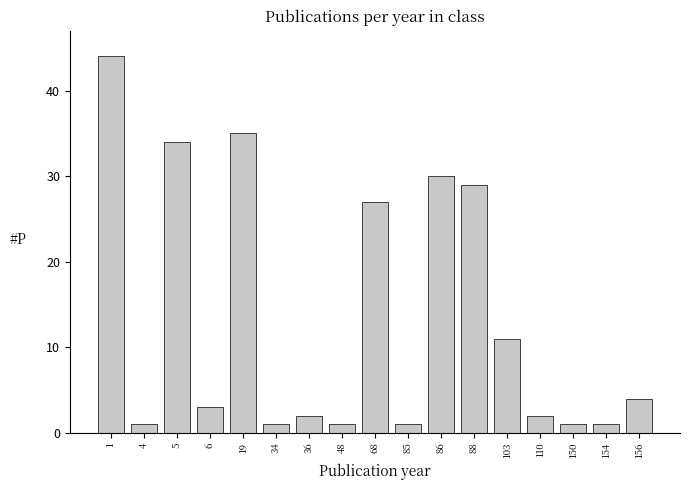

Reading left to right, what are all the values shown in this chart?

44	1	34	3	35	1	2	1	27	1	30	29	11	2	1	1	4